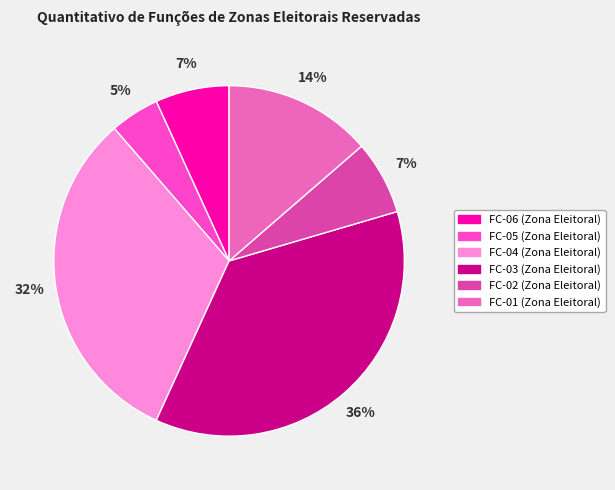

Which has a higher value, FC-03 (Zona Eleitoral) or FC-05 (Zona Eleitoral)?

FC-03 (Zona Eleitoral)